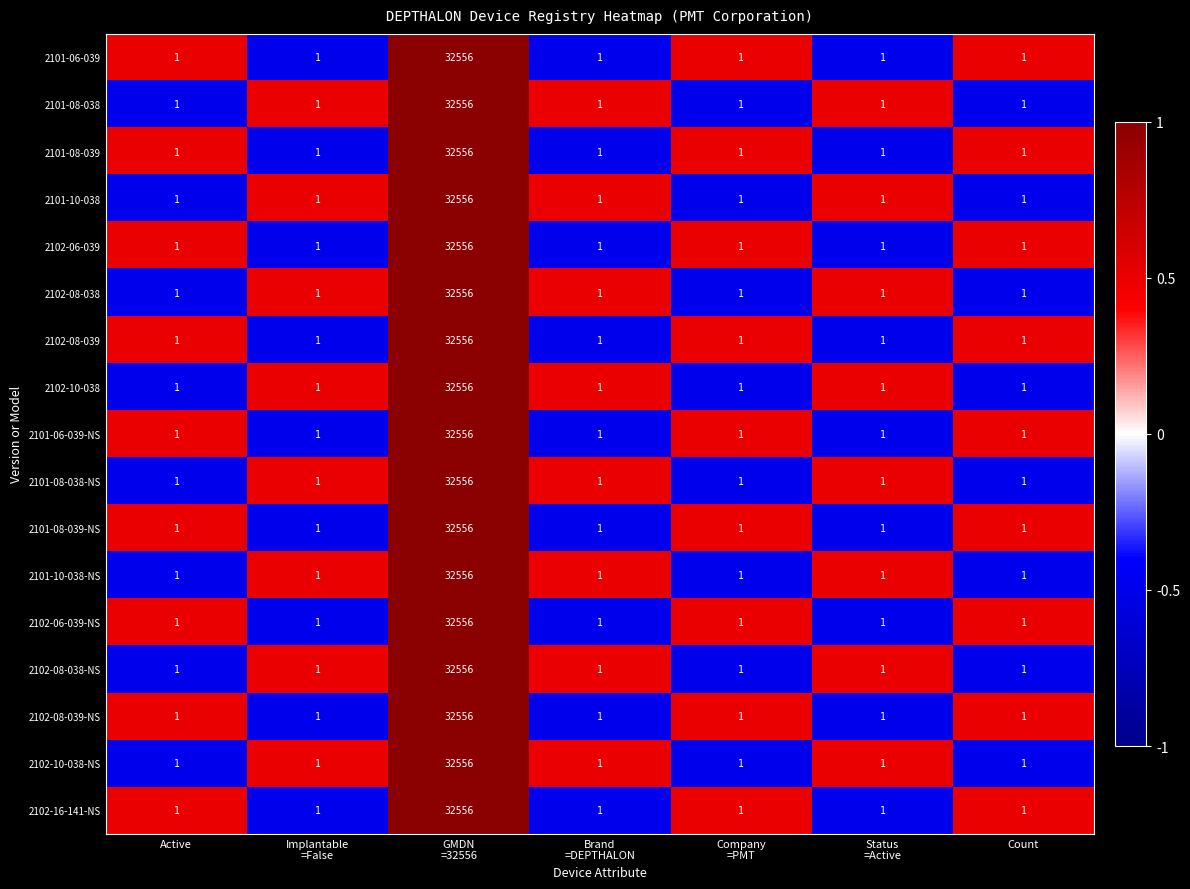

What is the difference between the maximum and minimum values in the 2101-10-038 series?

32555